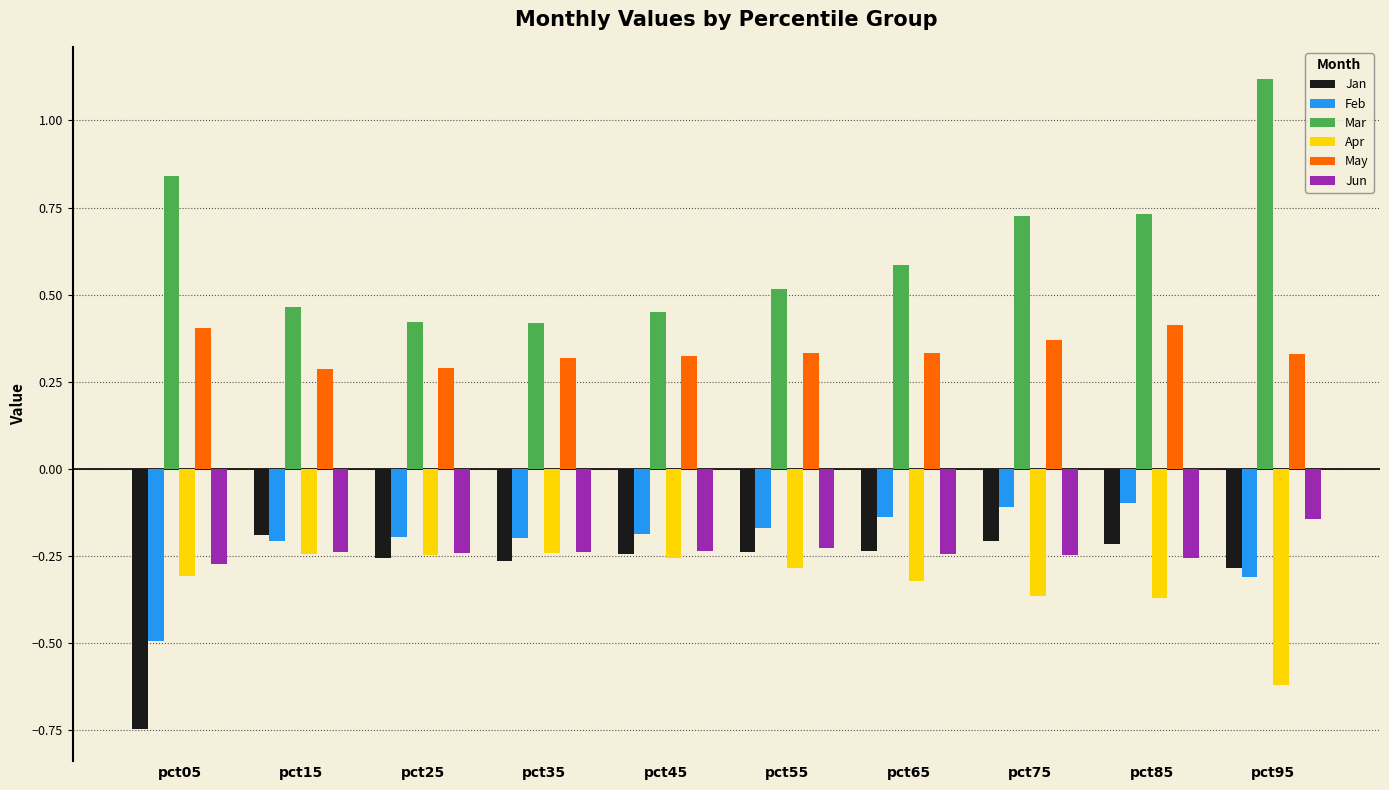

What is the maximum value for Mar?

1.1